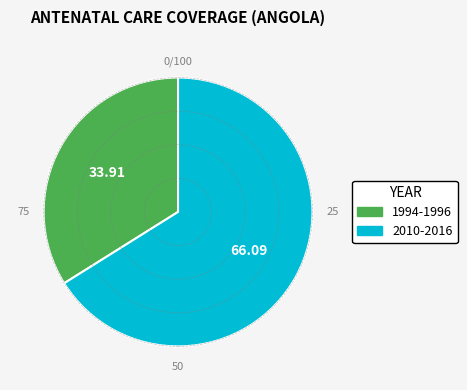

Combined, do 1994-1996 and 2010-2016 account for over 50%?

Yes